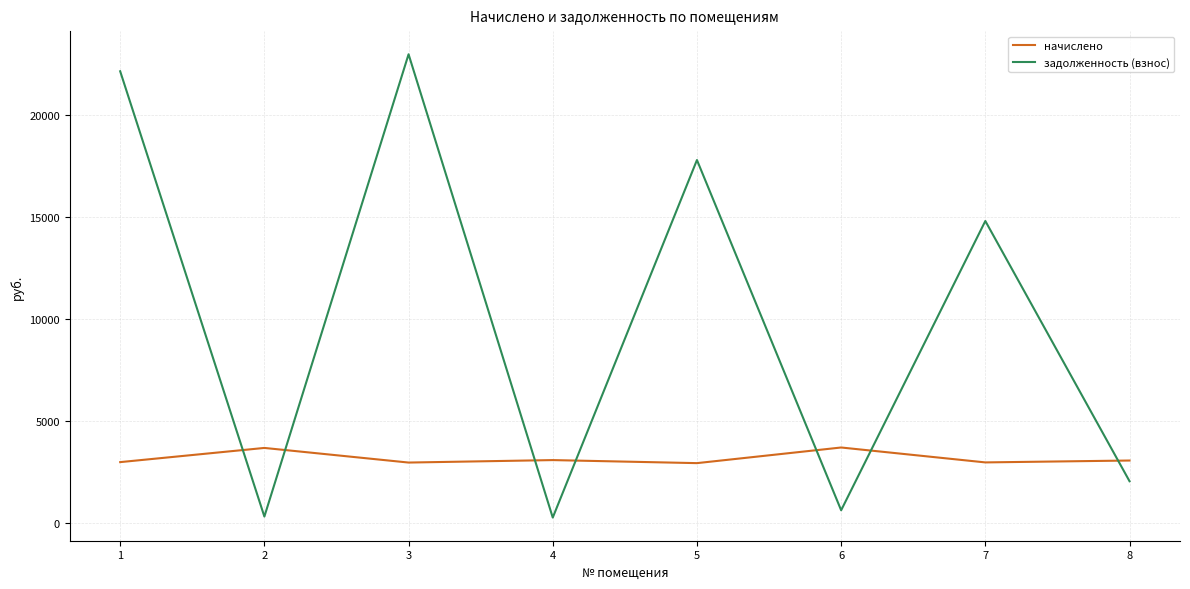

How many intersections are there between задолженность (взнос) and начислено?

7